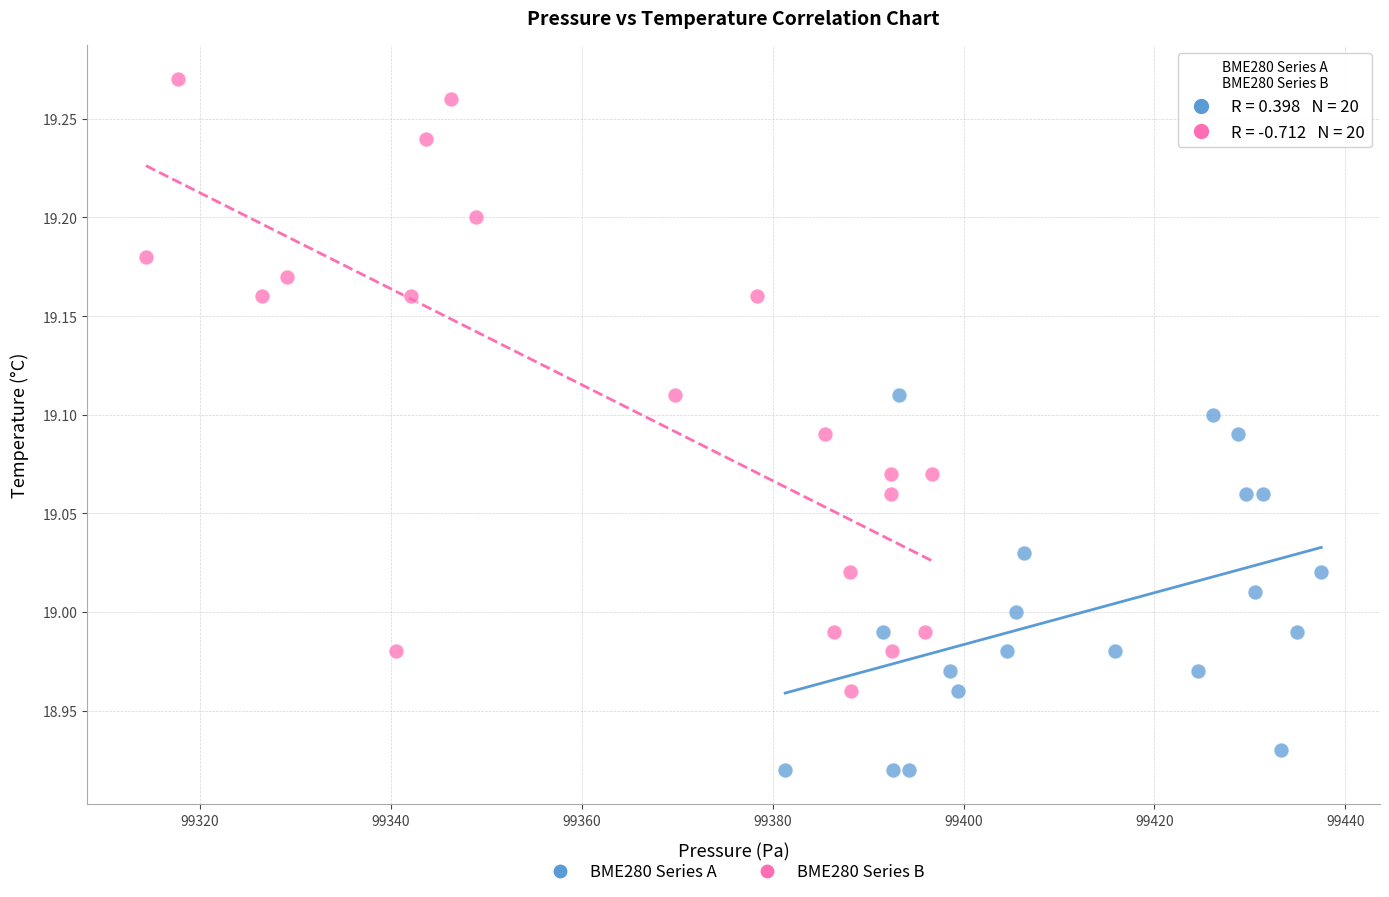

Which series contains the lowest Y value?

BME280 Series A